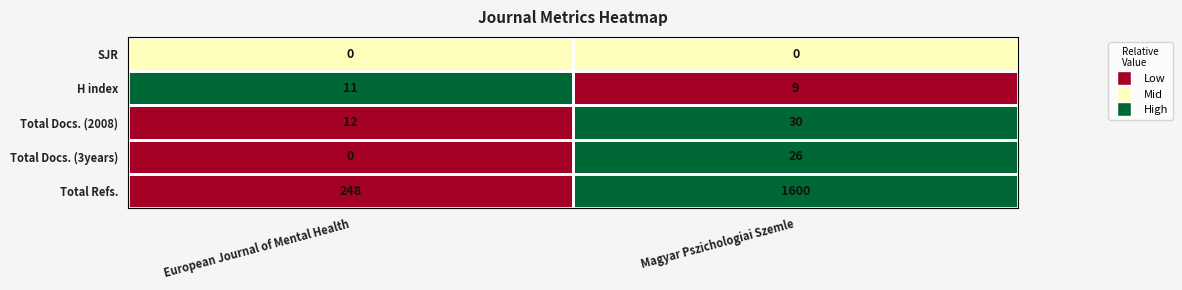

Is it true that Total Docs. (3years) equals 7 at Magyar Pszichologiai Szemle?

False